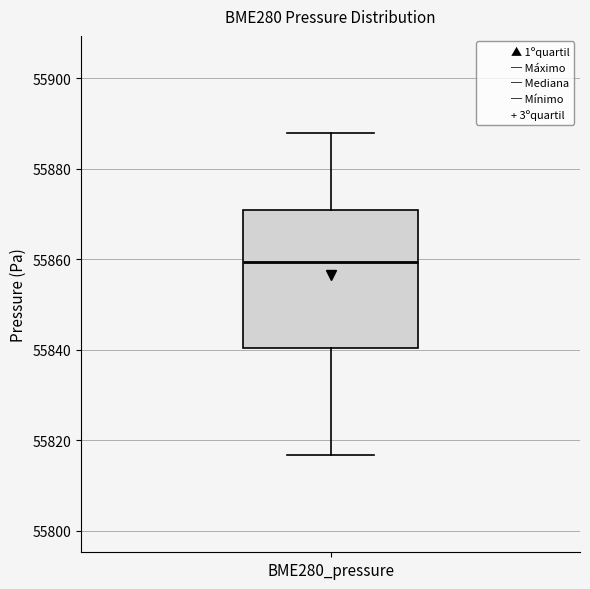

Read this box plot against the y-axis: the position of the median line, the range covered by the box, and the ends of both whiskers. The values are not printed on the chart, so give them approximately, as read against the axis.

median 55860, box 55840 to 55870, whiskers 55816 to 55888